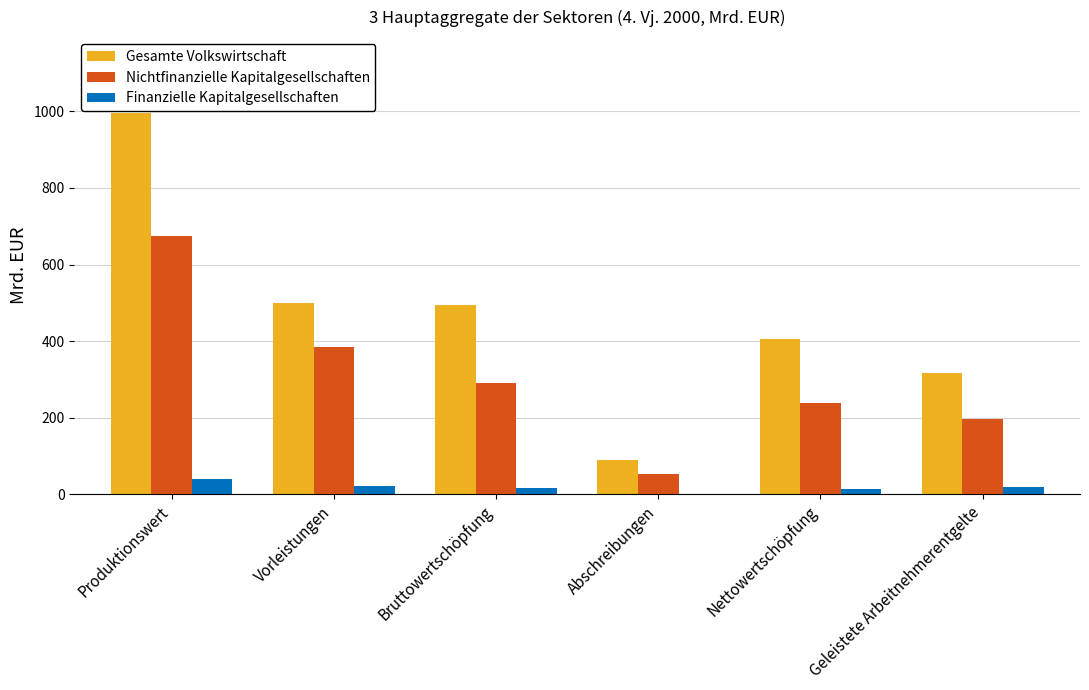

Between Vorleistungen and Nettowertschöpfung, which series saw the biggest shift?

Nichtfinanzielle Kapitalgesellschaften